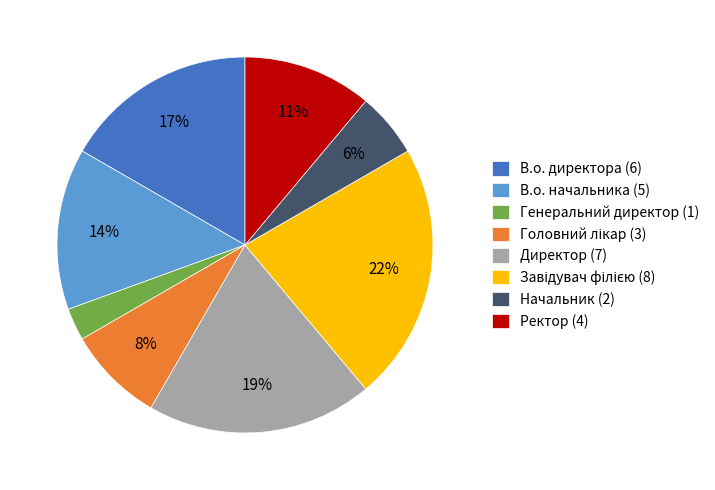

Is there a majority slice in this chart?

No